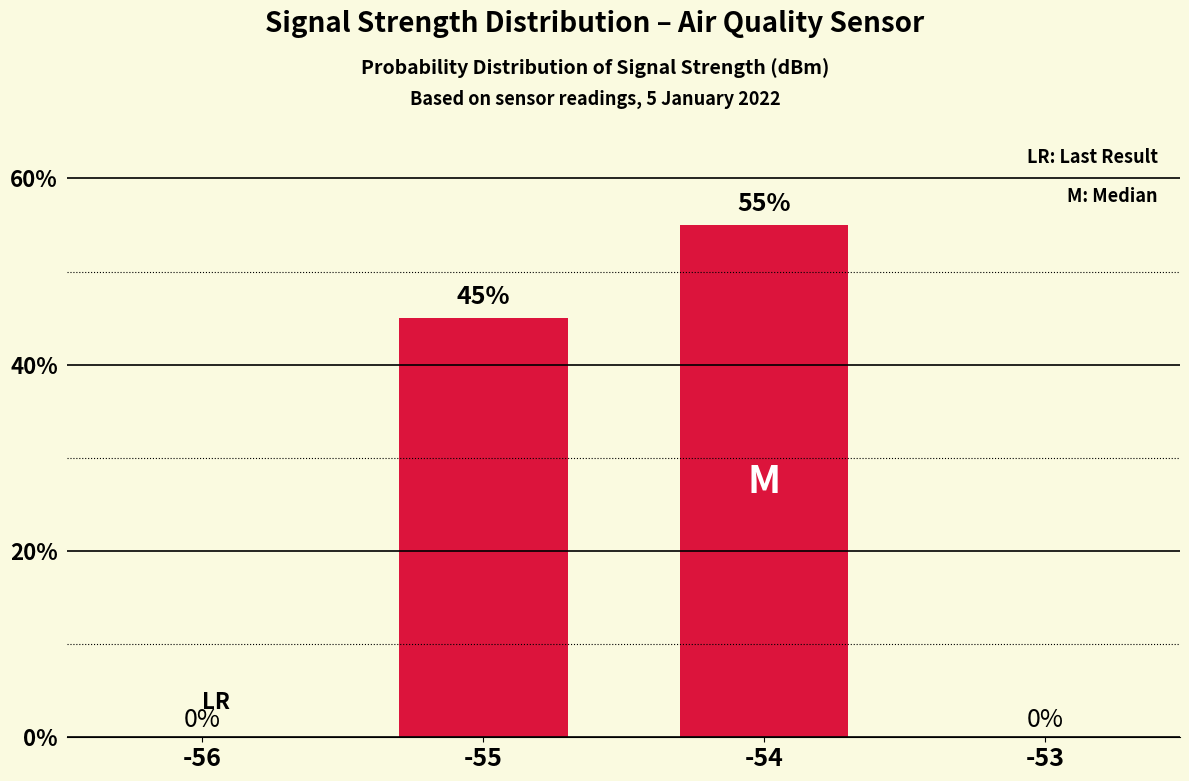

At which label is the value closest to 27?

-55